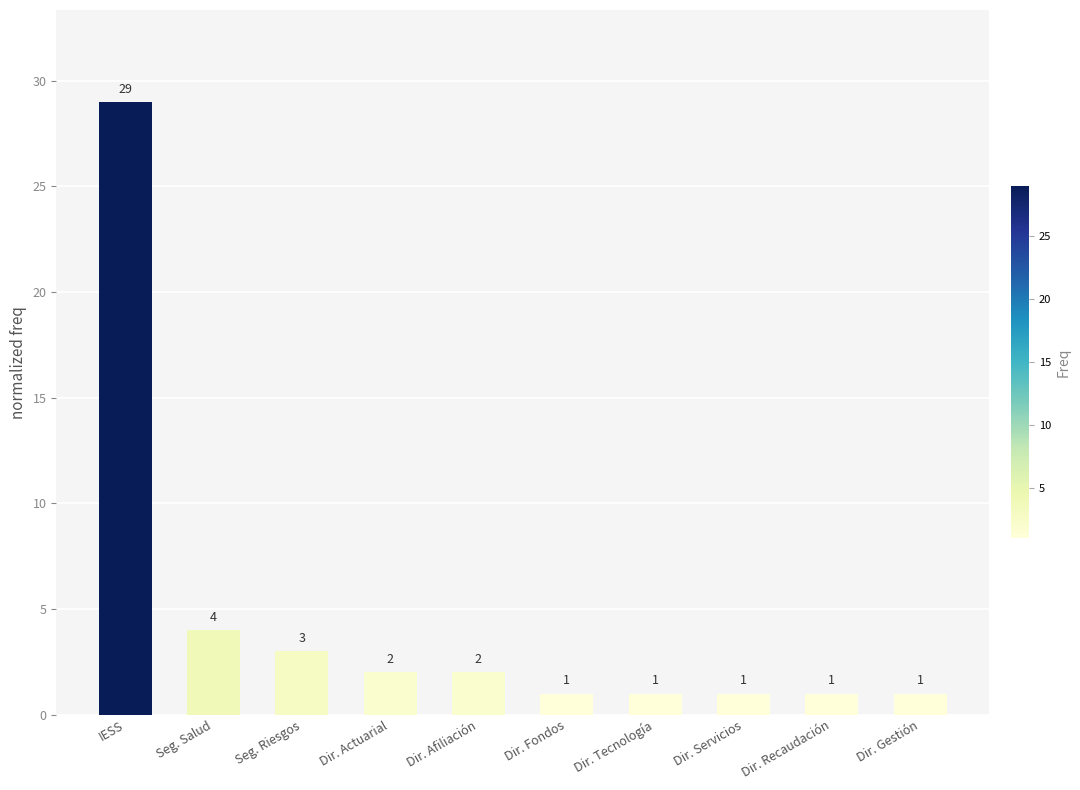

What is the sum of all values?

45